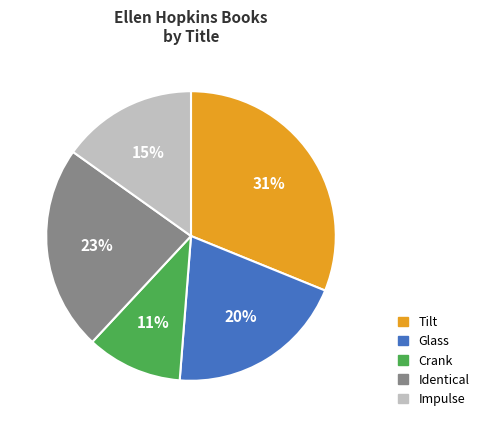

Count the number of slices in the pie.

5